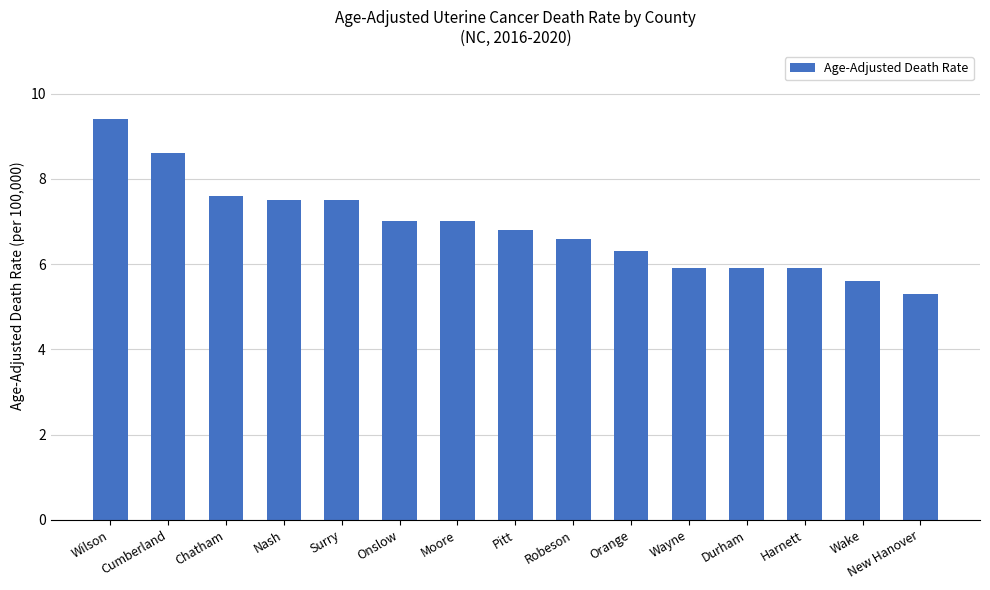

What is the difference between the maximum and minimum values?

4.1